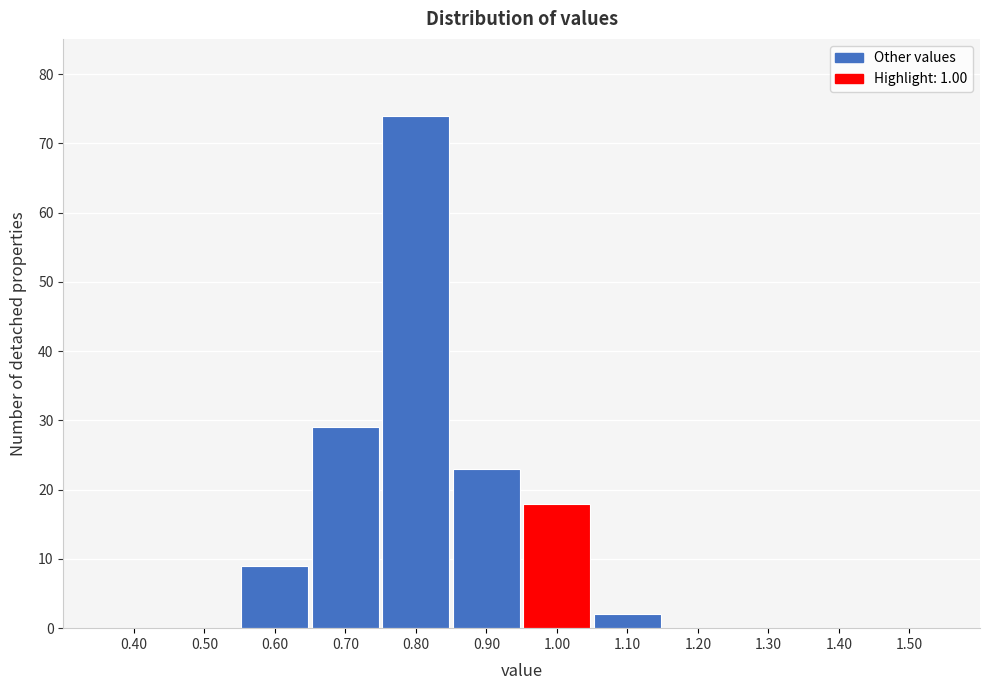

Reading left to right, transcribe this chart: for each bar, give the range it covers on the x-axis and its height. The values are not printed on the chart, so give them approximately, as read against the axis.

0.35 to 0.45: 0
0.45 to 0.55: 0
0.55 to 0.65: 9
0.65 to 0.75: 29
0.75 to 0.85: 74
0.85 to 0.95: 23
0.95 to 1.05: 18
1.05 to 1.15: 2
1.15 to 1.25: 0
1.25 to 1.35: 0
1.35 to 1.45: 0
1.45 to 1.55: 0